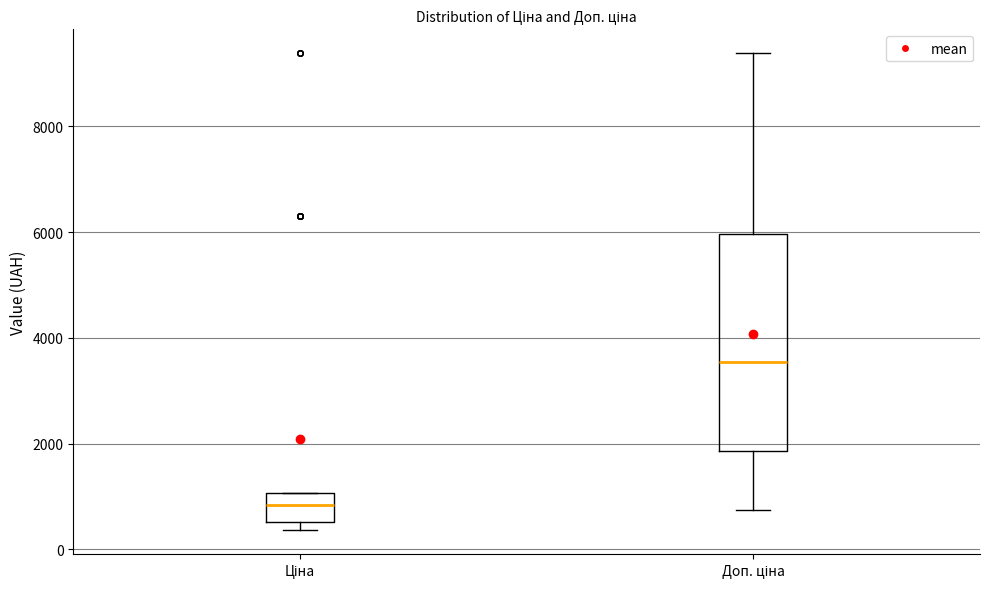

Which box's median line is the highest?

Доп. ціна